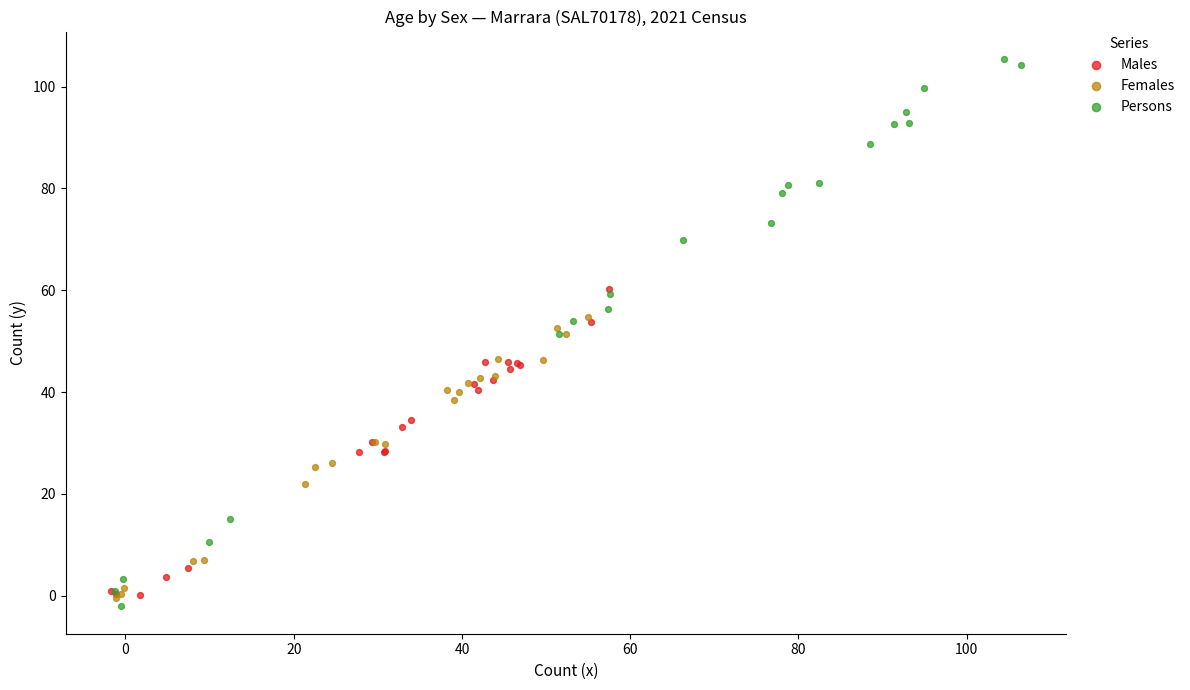

Which series reaches the maximum Y coordinate?

Persons